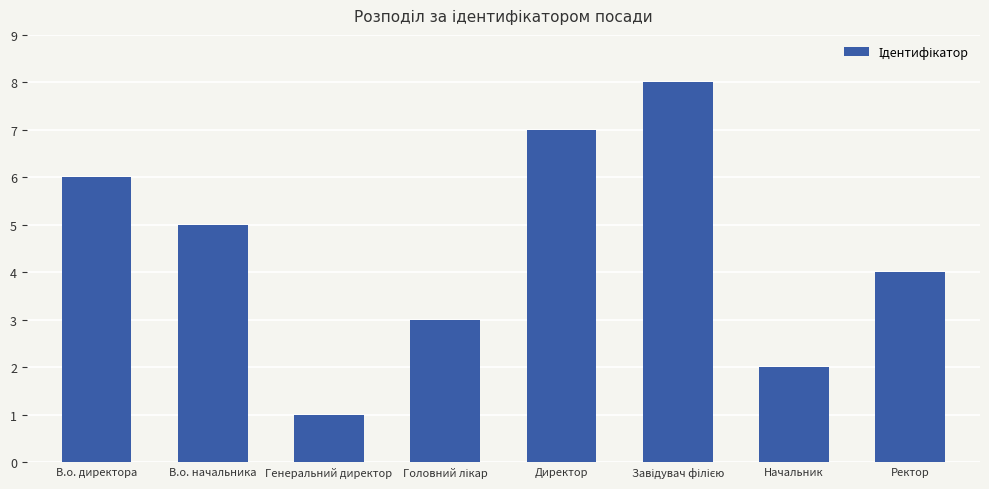

What is the change in value from Генеральний директор to Директор?

+6